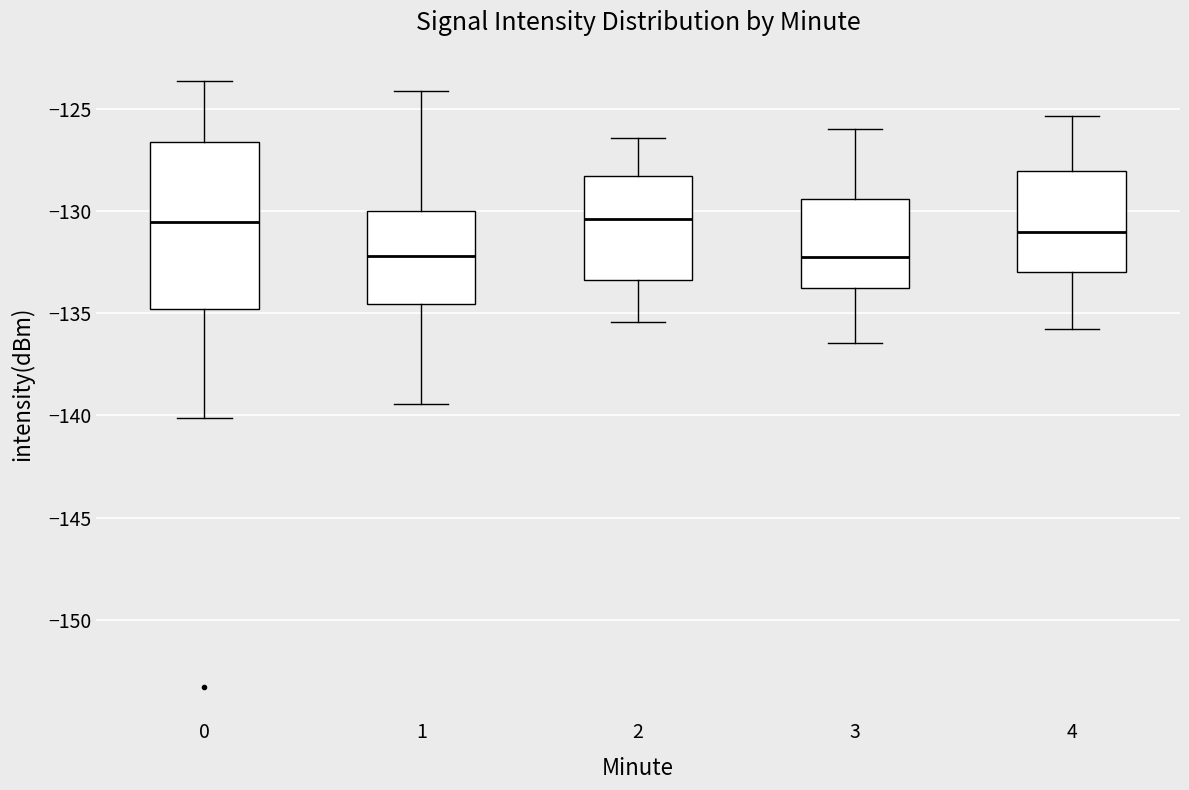

Reading left to right, transcribe this box plot: for each box, give where its median line is, the range the box spans, and where its two whiskers end, as read against the y-axis. The values are not printed on the chart, so give them approximately, as read against the axis.

0: median -130.5, box -135.0 to -126.5, whiskers -140.0 to -123.5
1: median -132.0, box -134.5 to -130.0, whiskers -139.5 to -124.0
2: median -130.5, box -133.5 to -128.5, whiskers -135.5 to -126.5
3: median -132.0, box -134.0 to -129.5, whiskers -136.5 to -126.0
4: median -131.0, box -133.0 to -128.0, whiskers -136.0 to -125.5